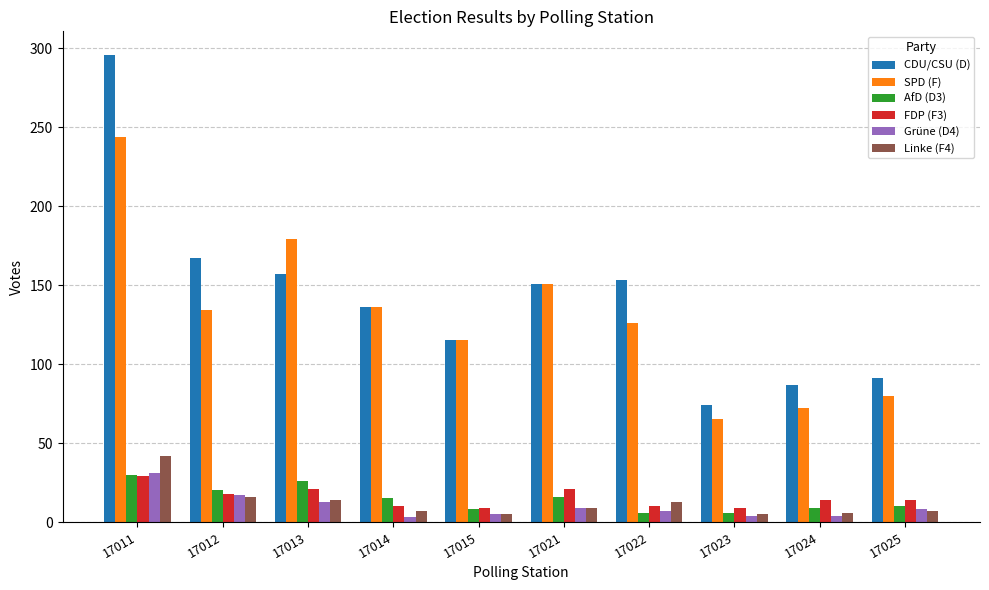

At which label does Linke (F4) reach its peak?

17011